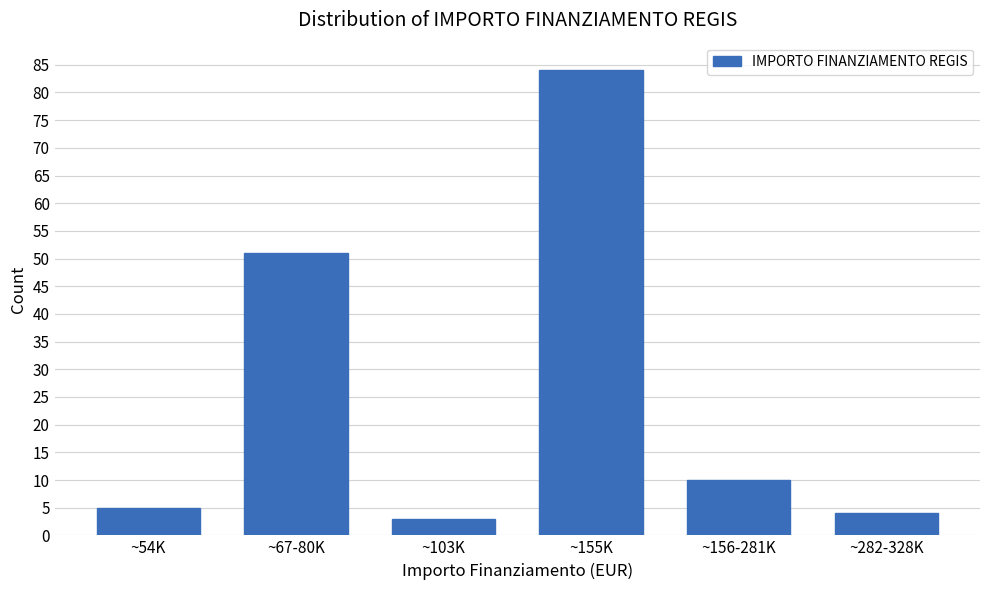

Reading right to left, list all the values displayed in this chart.

4	10	84	3	51	5